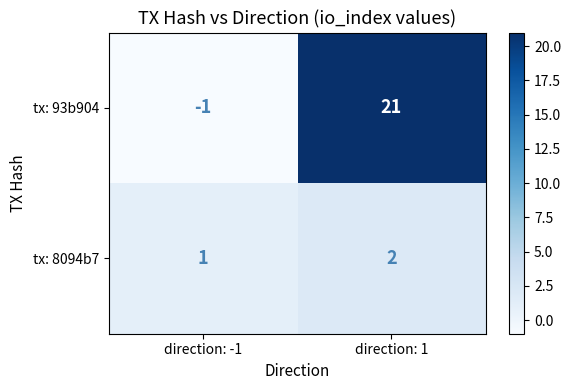

The tx: 8094b7 series shows 1 at direction: -1. True or false?

True